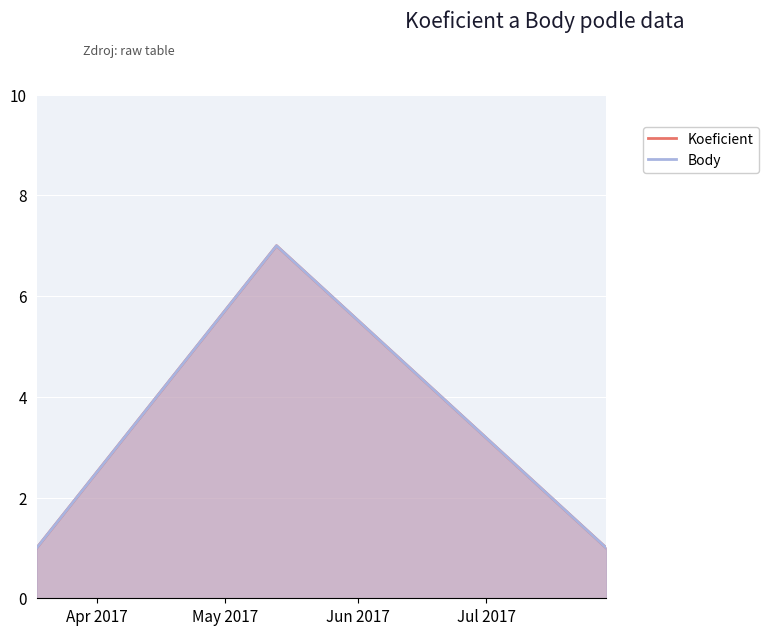

Count the Koeficient values in the range 1 to 7.

3